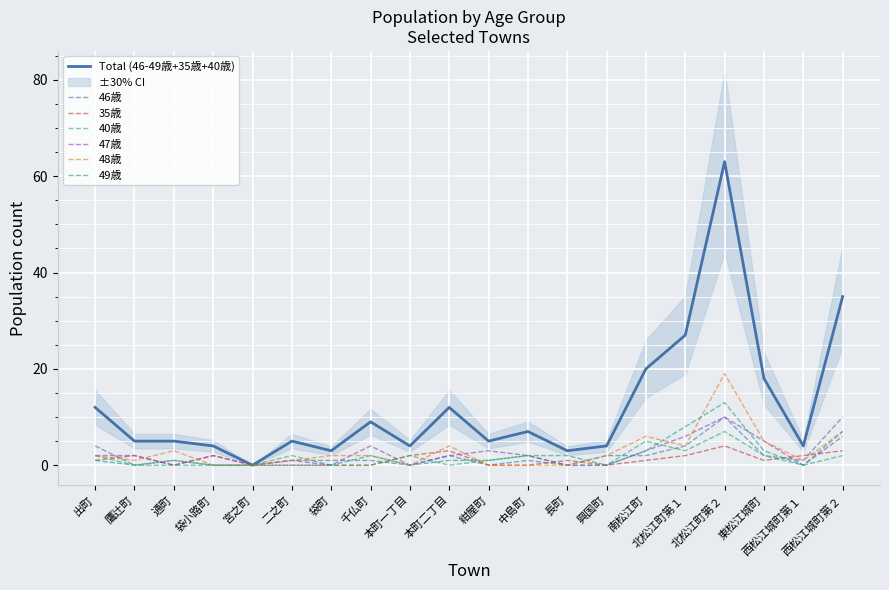

Which series has the largest range (max minus min)?

48歳